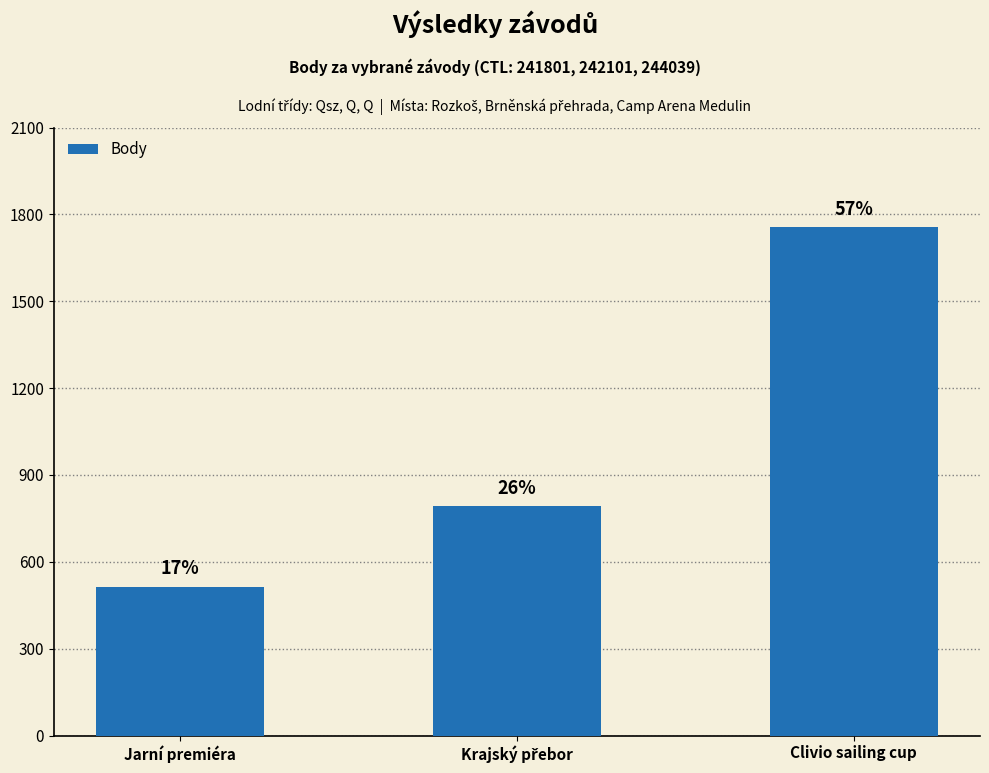

Reading right to left, what are all the values shown in this chart?

1755	792	513